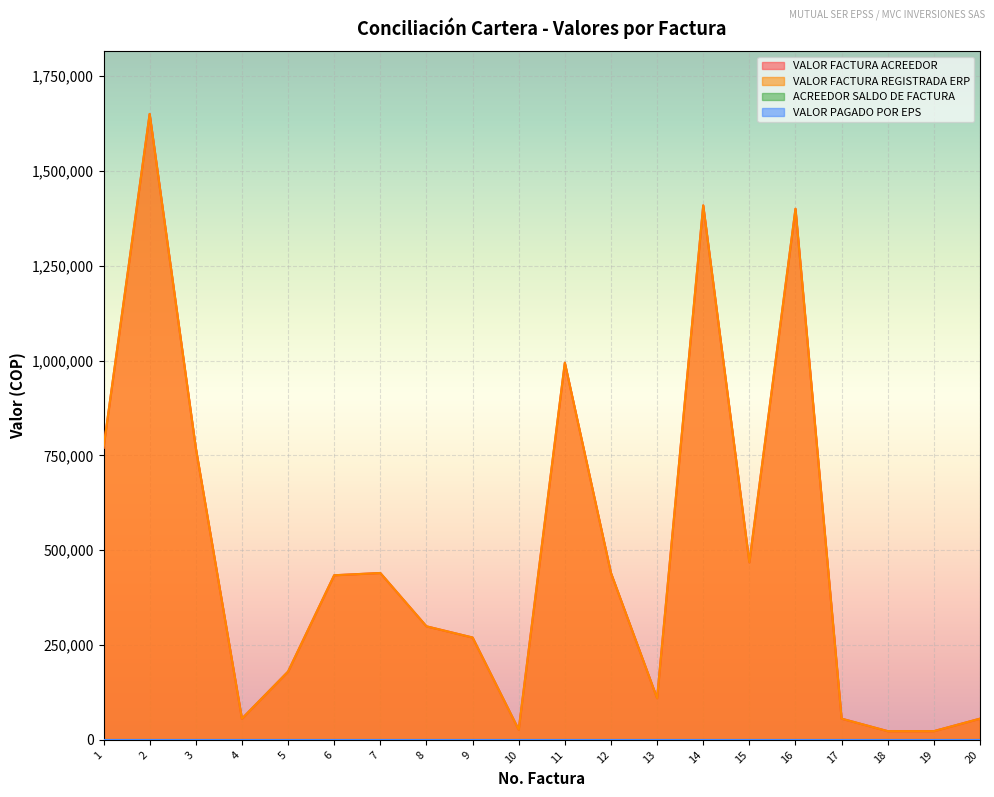

True or false: VALOR FACTURA ACREEDOR and VALOR FACTURA REGISTRADA ERP intersect in this chart.

False